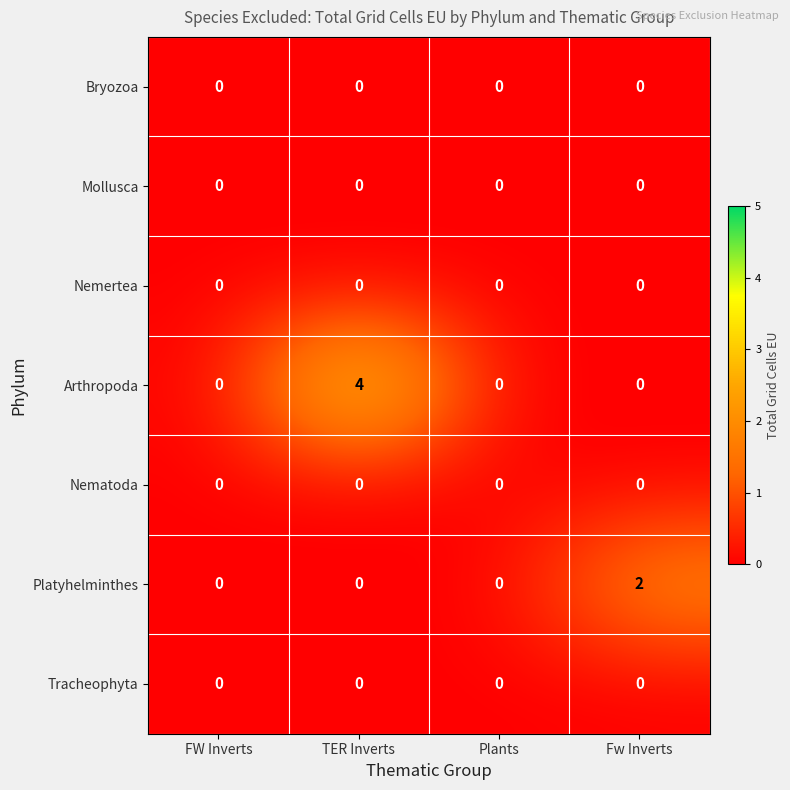

Which series has the widest spread of values?

Arthropoda